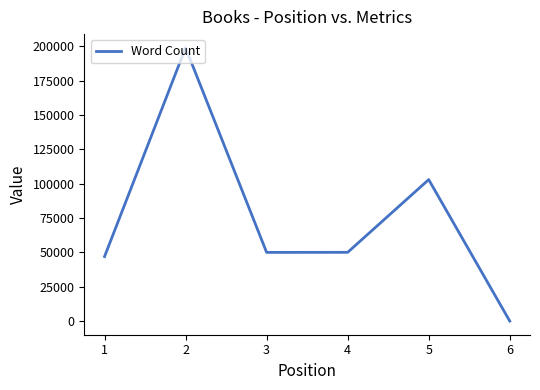

What is the difference between the second highest and second lowest values?

56028